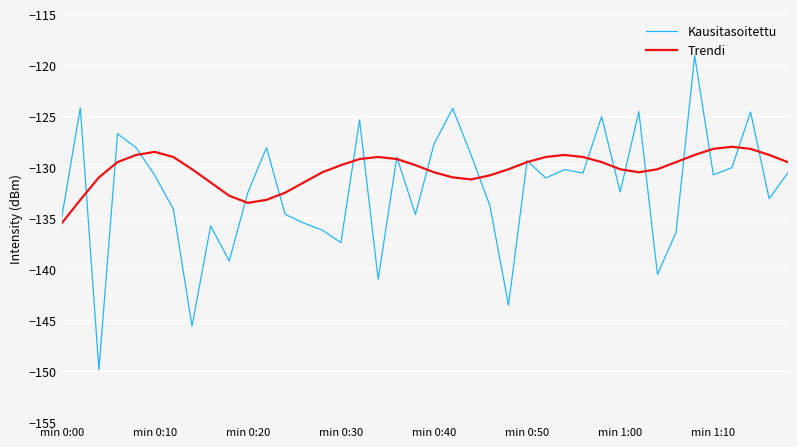

List the series in order of their peak value, lowest first.

Trendi, Kausitasoitettu